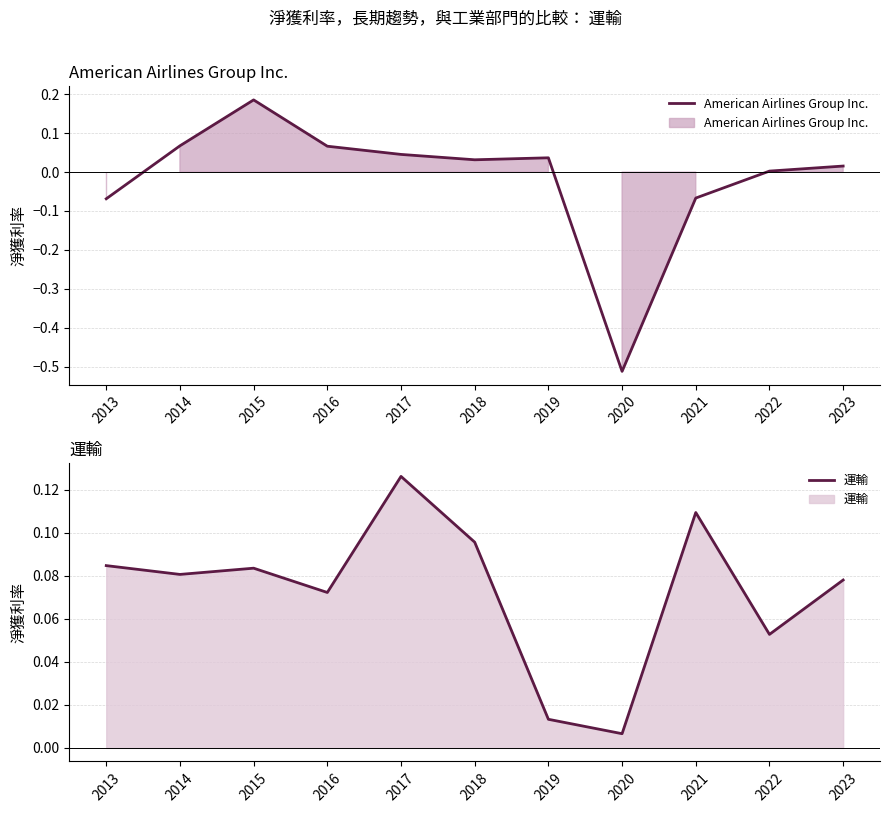

At which category does 運輸 reach its first local valley?

2014